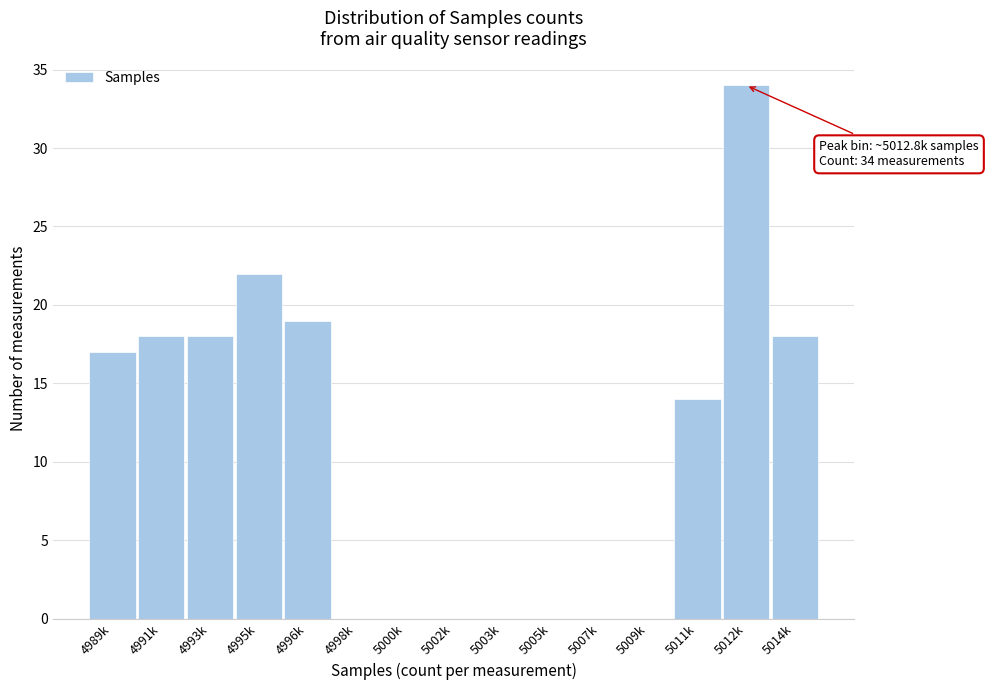

Reading left to right, extract all data points from this chart.

4989k=17	4991k=18	4993k=18	4995k=22	4996k=19	4998k=0	5000k=0	5002k=0	5003k=0	5005k=0	5007k=0	5009k=0	5011k=14	5012k=34	5014k=18